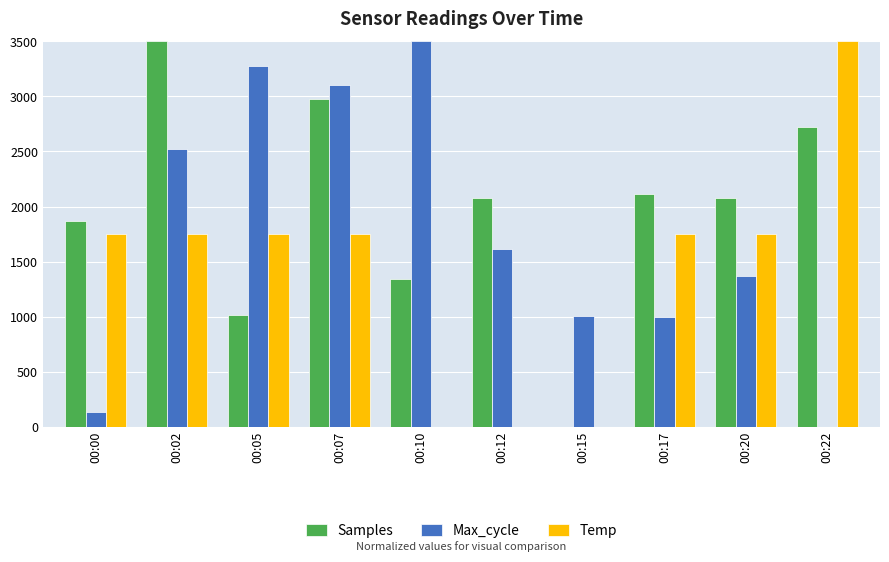

What is the greatest value displayed?

3500.0